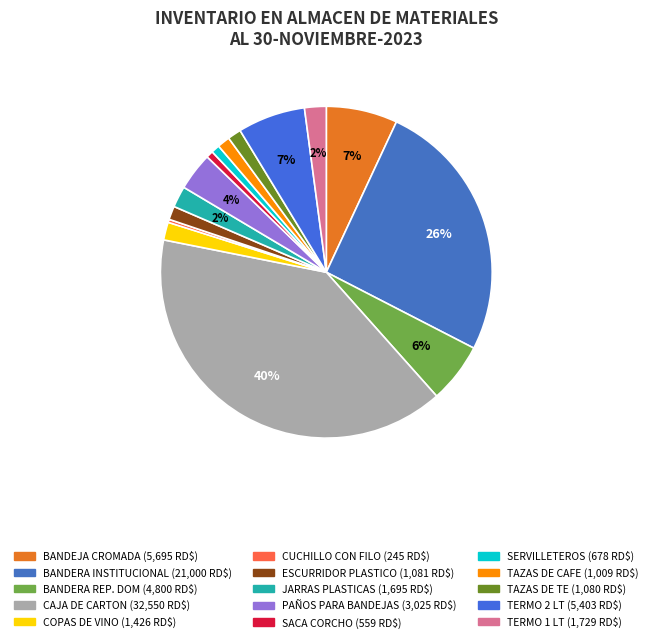

How many slices are in this pie chart?

15